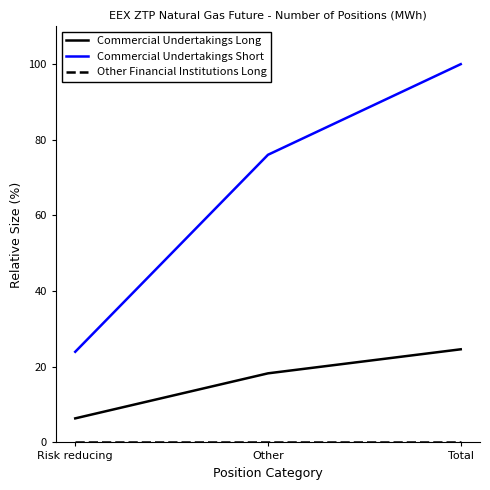

What position from the left is Risk reducing?

1